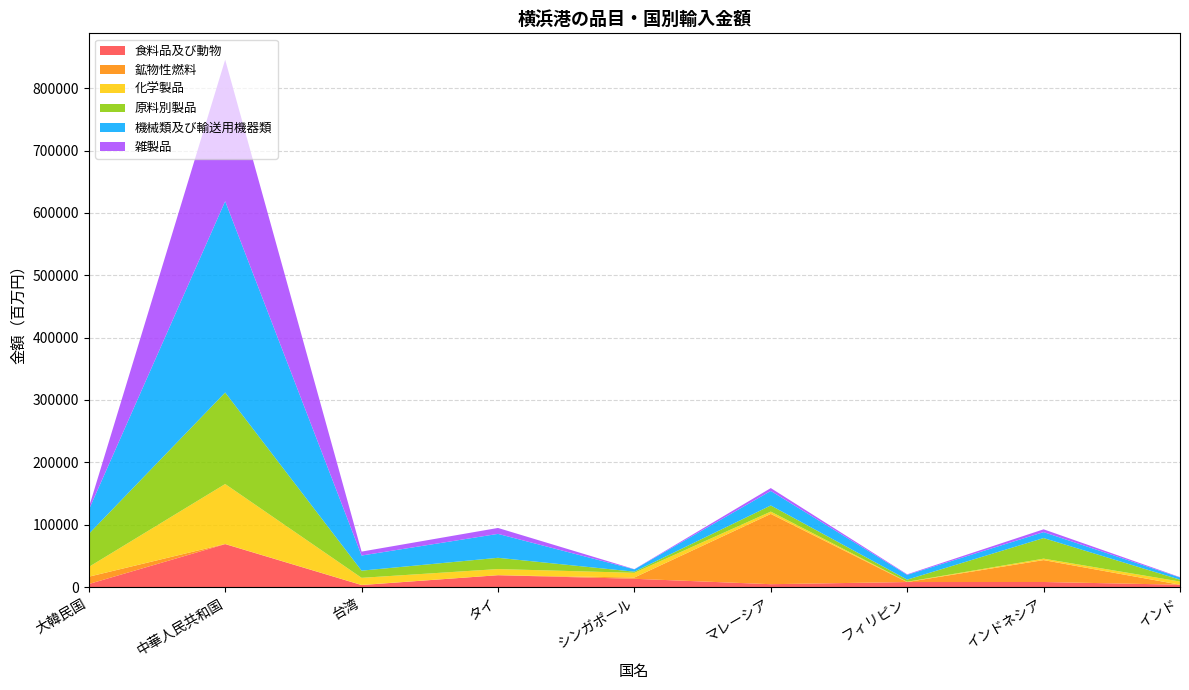

Reading right to left, transcribe all the data shown in this chart.

食料品及び動物: インド=3726.4	インドネシア=8086.3	フィリピン=8024.5	マレーシア=4560.5	シンガポール=13235.9	タイ=18978.7	台湾=3163.7	中華人民共和国=68832.4	大韓民国=4823.9
鉱物性燃料: インド=1.0	インドネシア=35142.4	フィリピン=0.0	マレーシア=112732.5	シンガポール=2011.3	タイ=0.3	台湾=185.3	中華人民共和国=269.6	大韓民国=11726.8
化学製品: インド=5076.0	インドネシア=2294.7	フィリピン=418.3	マレーシア=3682.1	シンガポール=7556.2	タイ=9853.2	台湾=11421.0	中華人民共和国=96125.2	大韓民国=15651.8
原料別製品: インド=3032.7	インドネシア=33036.0	フィリピン=3413.6	マレーシア=9862.1	シンガポール=1818.6	タイ=18058.2	台湾=11516.9	中華人民共和国=146772.7	大韓民国=53019.5
機械類及び輸送用機器類: インド=3491.8	インドネシア=9537.6	フィリピン=7703.0	マレーシア=23276.8	シンガポール=3770.8	タイ=38361.8	台湾=24232.5	中華人民共和国=306805.4	大韓民国=38503.1
雑製品: インド=549.4	インドネシア=4475.3	フィリピン=832.4	マレーシア=4595.9	シンガポール=269.9	タイ=9507.7	台湾=6308.3	中華人民共和国=226976.9	大韓民国=3483.8